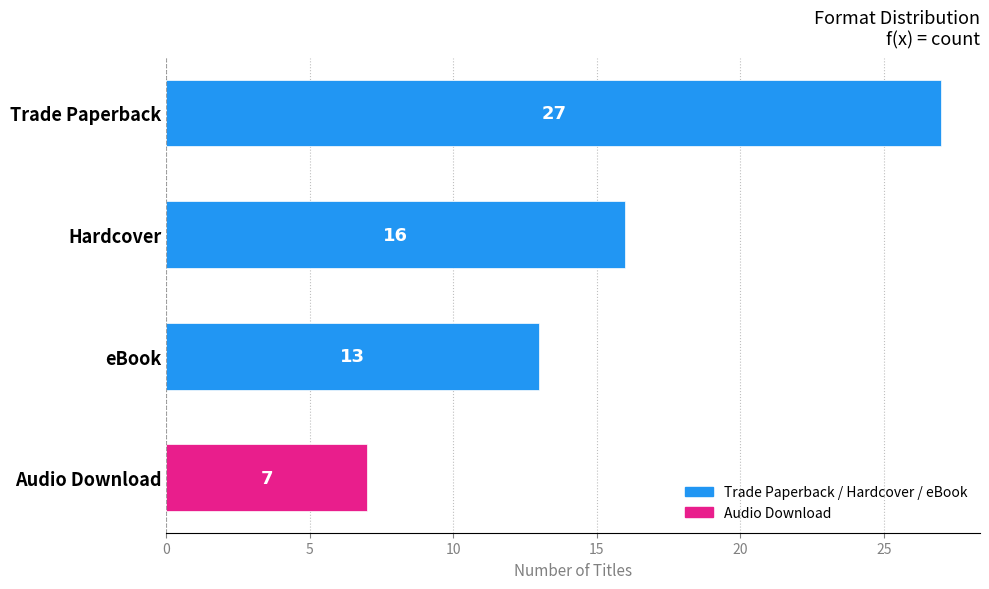

How many categories are shown in the chart?

4